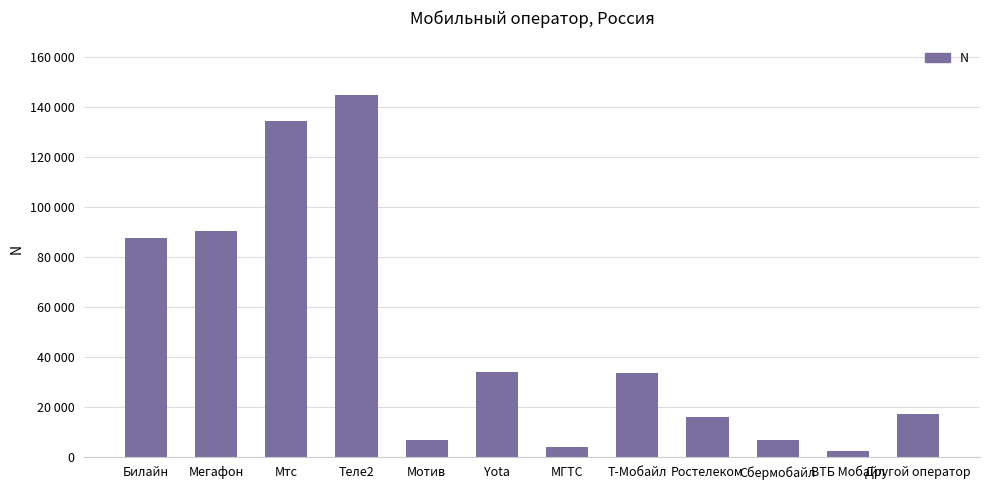

Which has a higher value, Другой оператор or ВТБ Мобайл?

Другой оператор